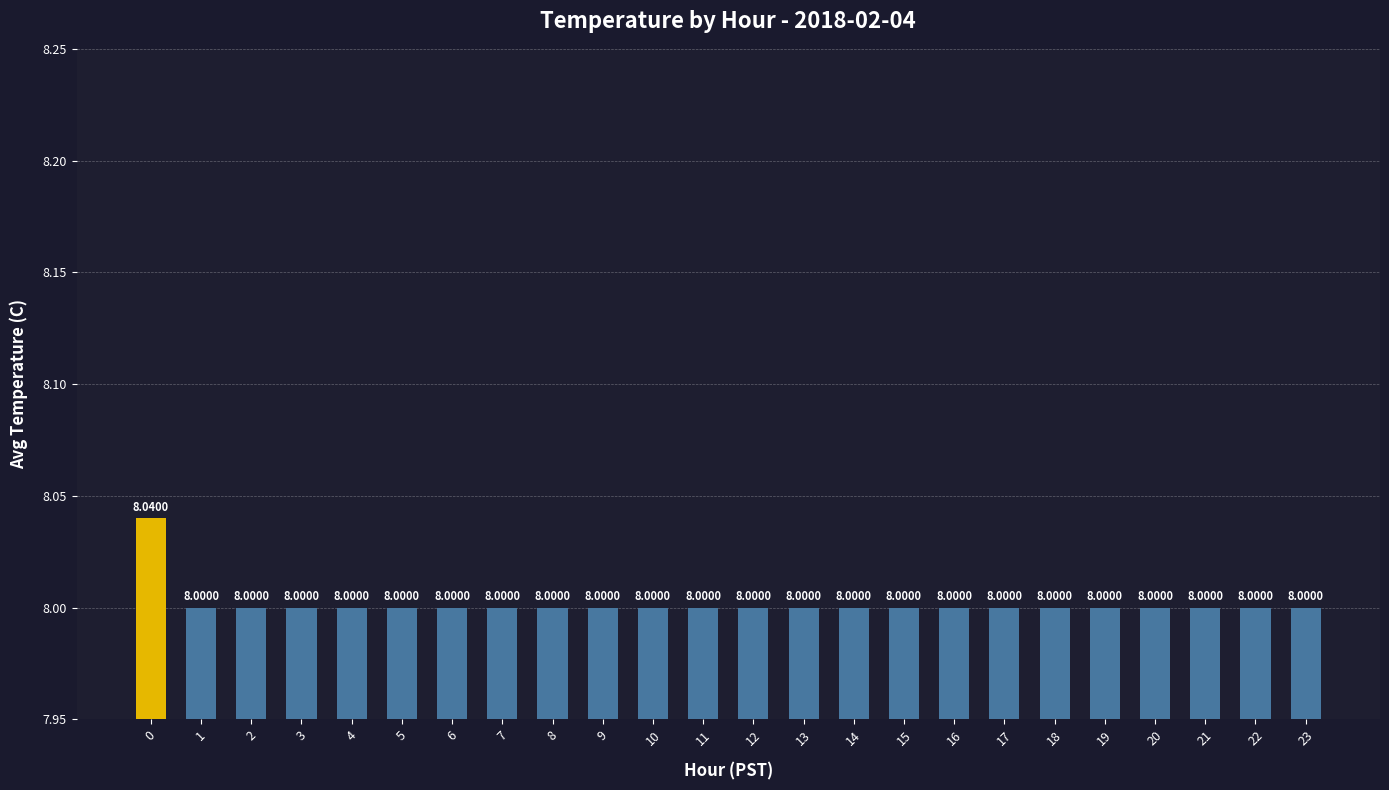

How many bars are there in total?

24